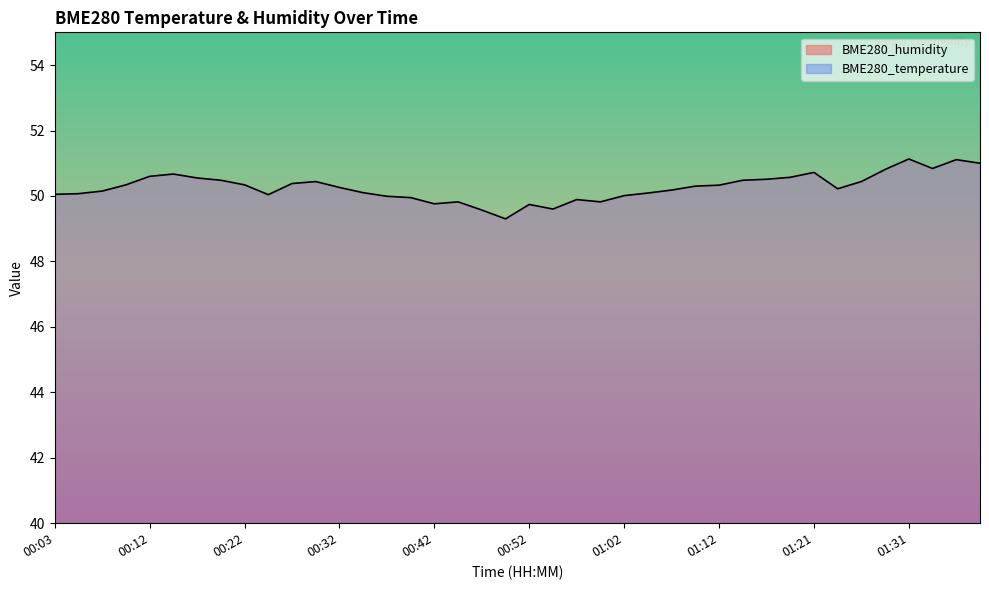

True or false: BME280_humidity and BME280_temperature cross at least once.

False